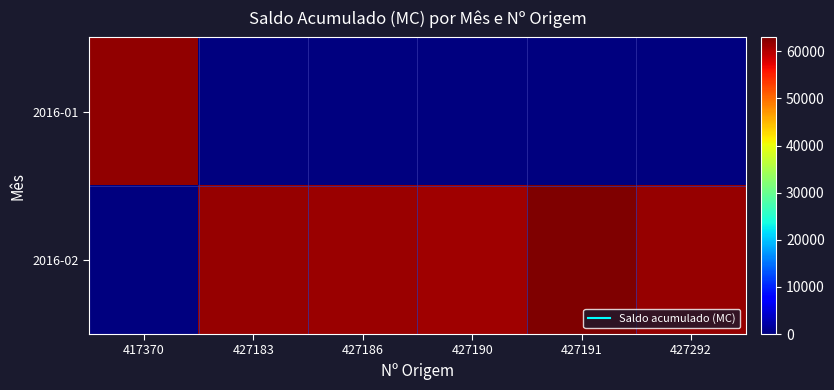

What is the spread (max minus min) of values at 427186?

61474.4